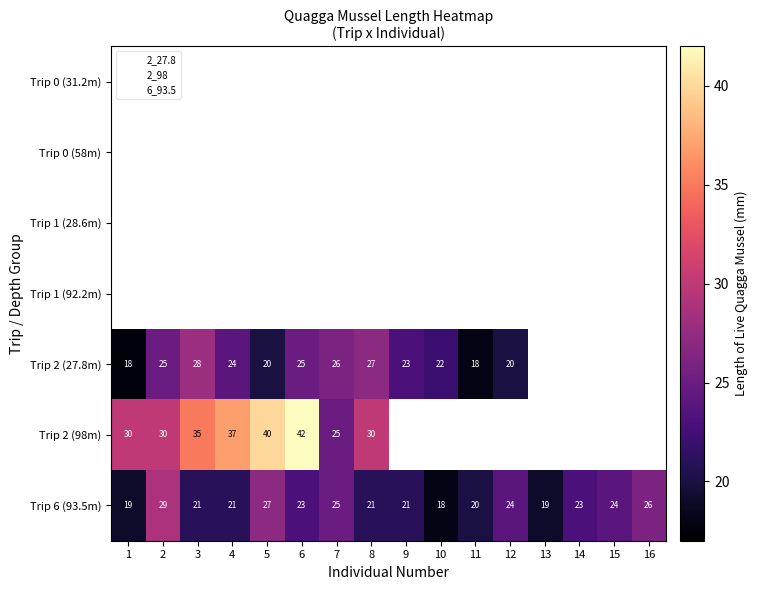

Which series has the largest range (max minus min)?

Trip 2 (98m)